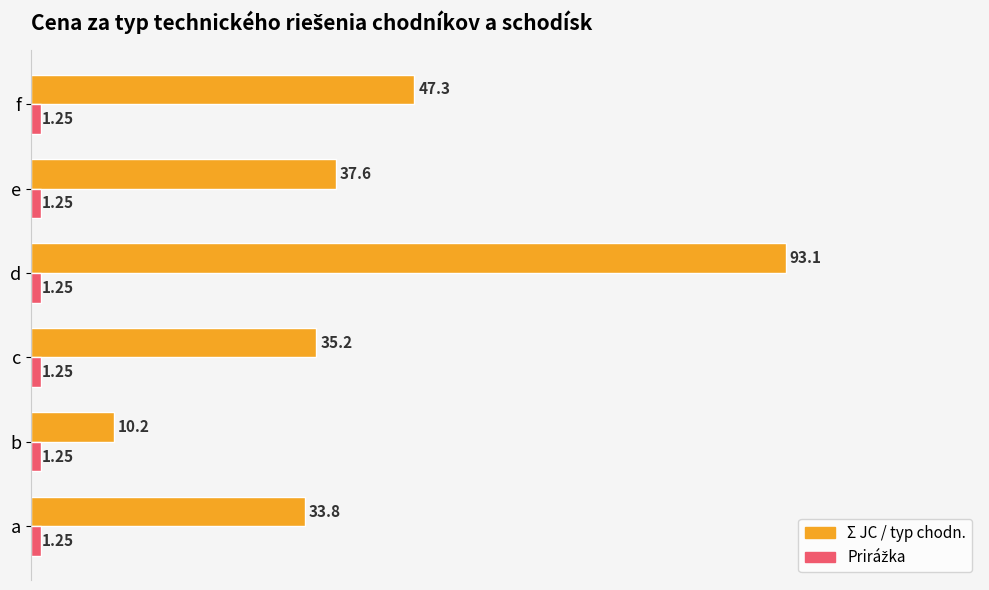

What is the sum of all Σ JC / typ chodn. values?

257.2